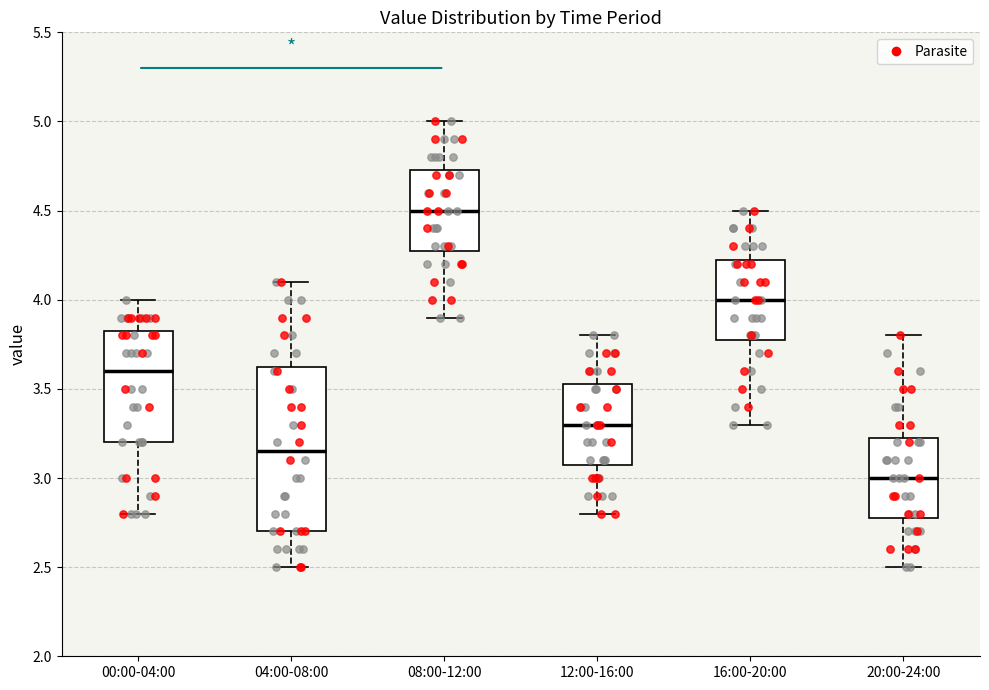

Where is the upper edge of the box for 12:00-16:00 on the y-axis? The values are not printed on the chart, so give them approximately, as read against the axis.

3.55